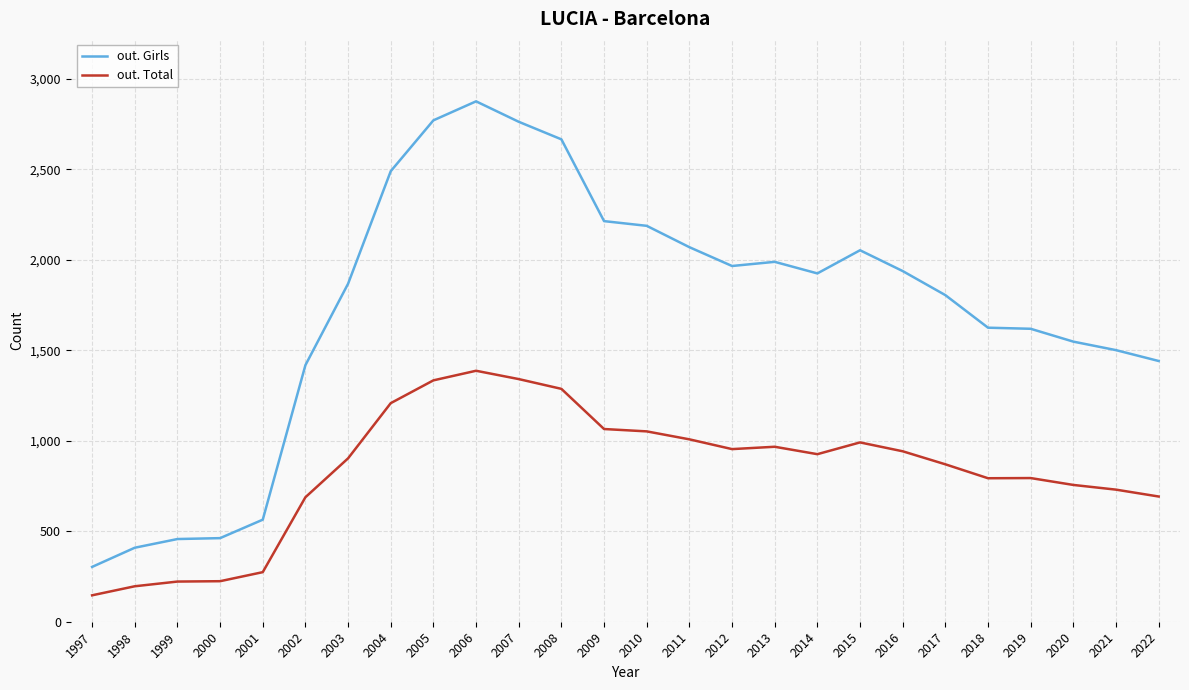

True or false: out. Total and out. Girls cross at least once.

False